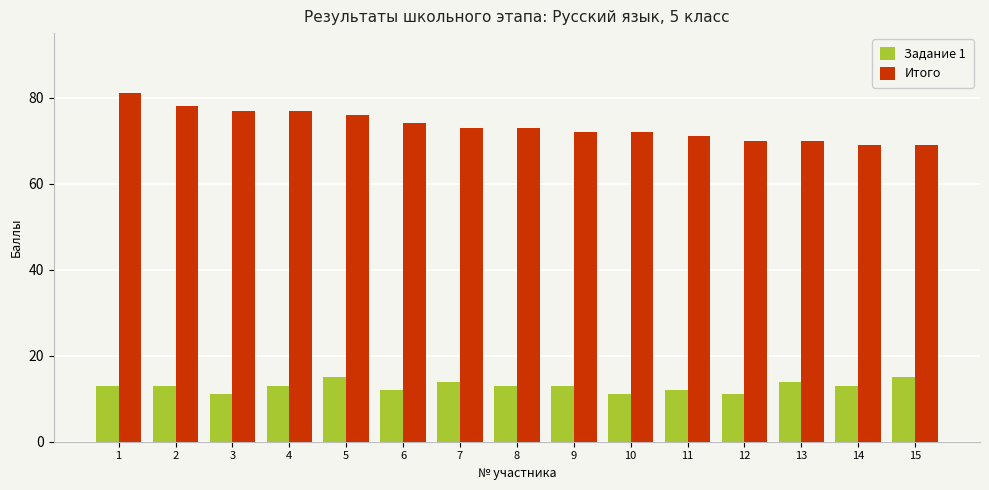

At which label does Итого reach its peak?

1